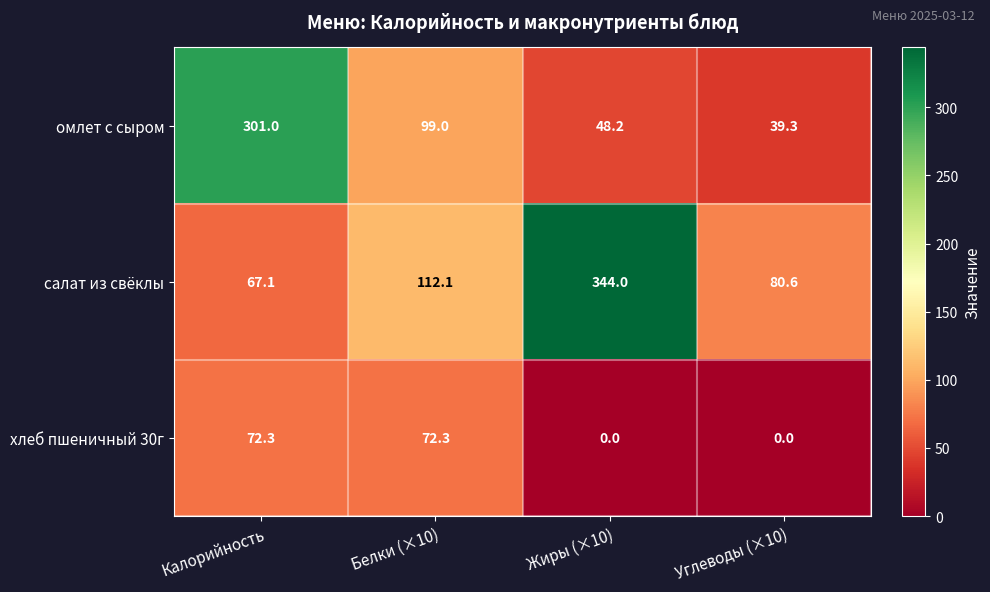

How many categories are shown in the chart?

4